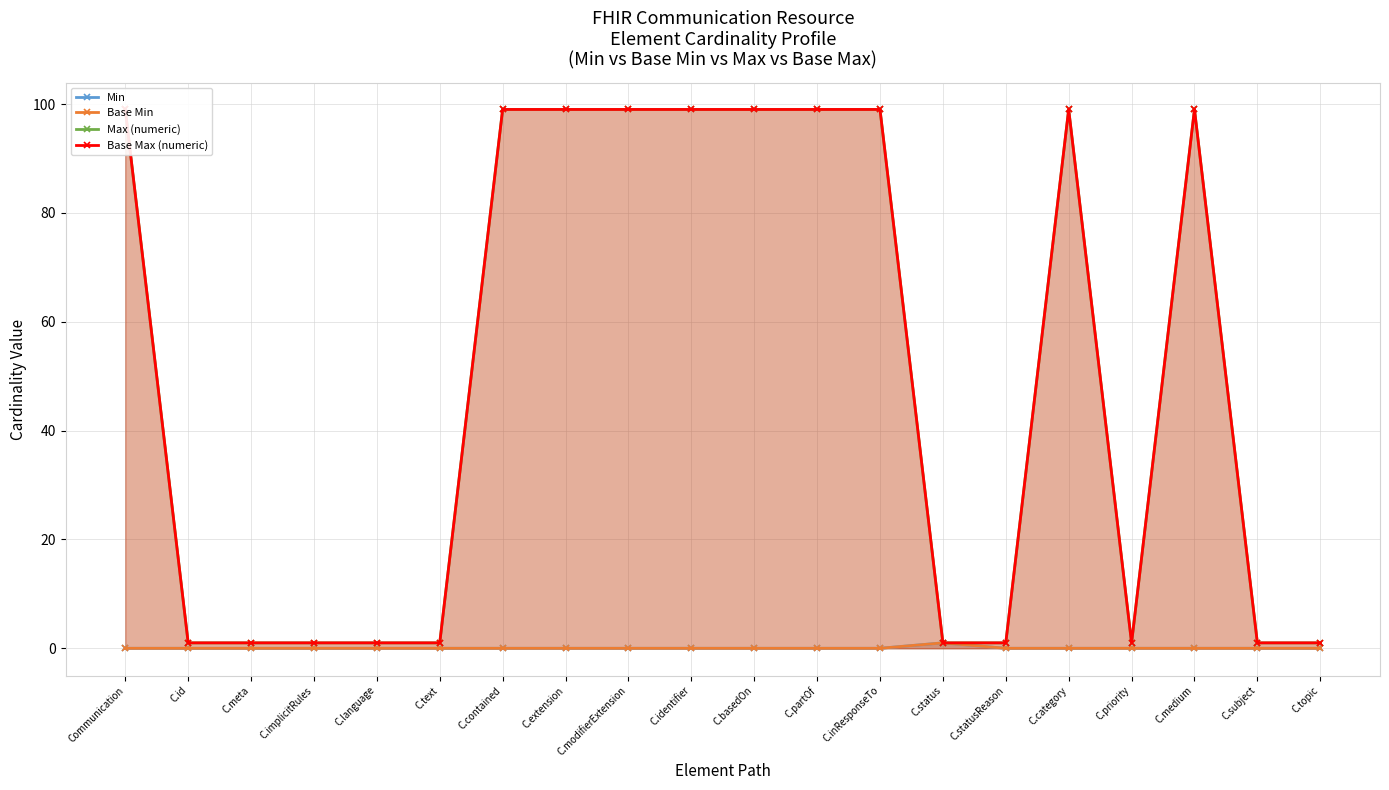

How many Max (numeric) values are between 1 and 99?

20